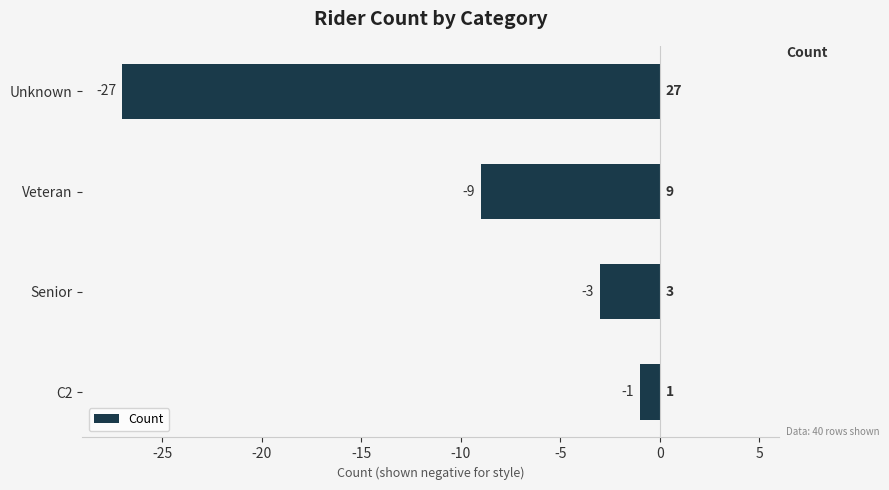

Which category has the lowest value across all series?

Unknown